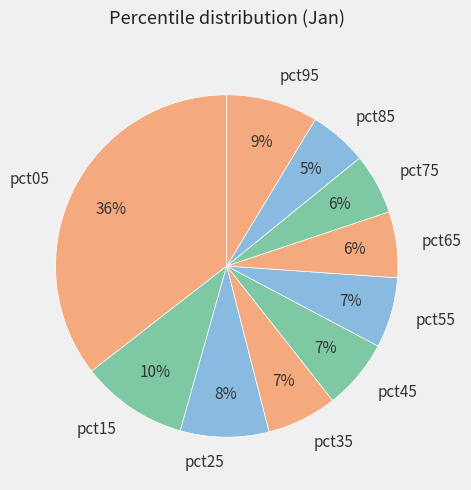

To the nearest percent, what percentage of the pie is pct45?

7%